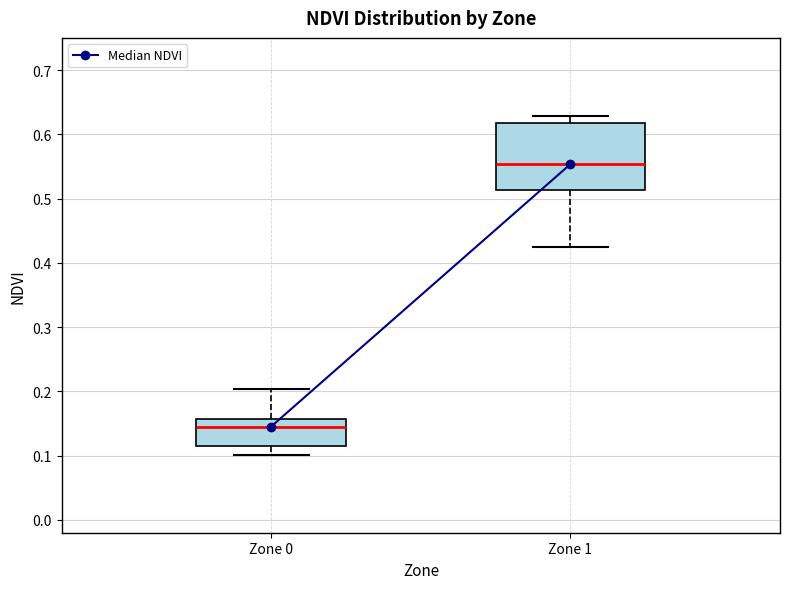

Reading left to right, read every box against the y-axis: the position of its median line, the range the box covers, and the ends of its whiskers. The values are not printed on the chart, so give them approximately, as read against the axis.

Zone 0: median 0.15, box 0.11 to 0.16, whiskers 0.10 to 0.20
Zone 1: median 0.55, box 0.51 to 0.62, whiskers 0.42 to 0.63